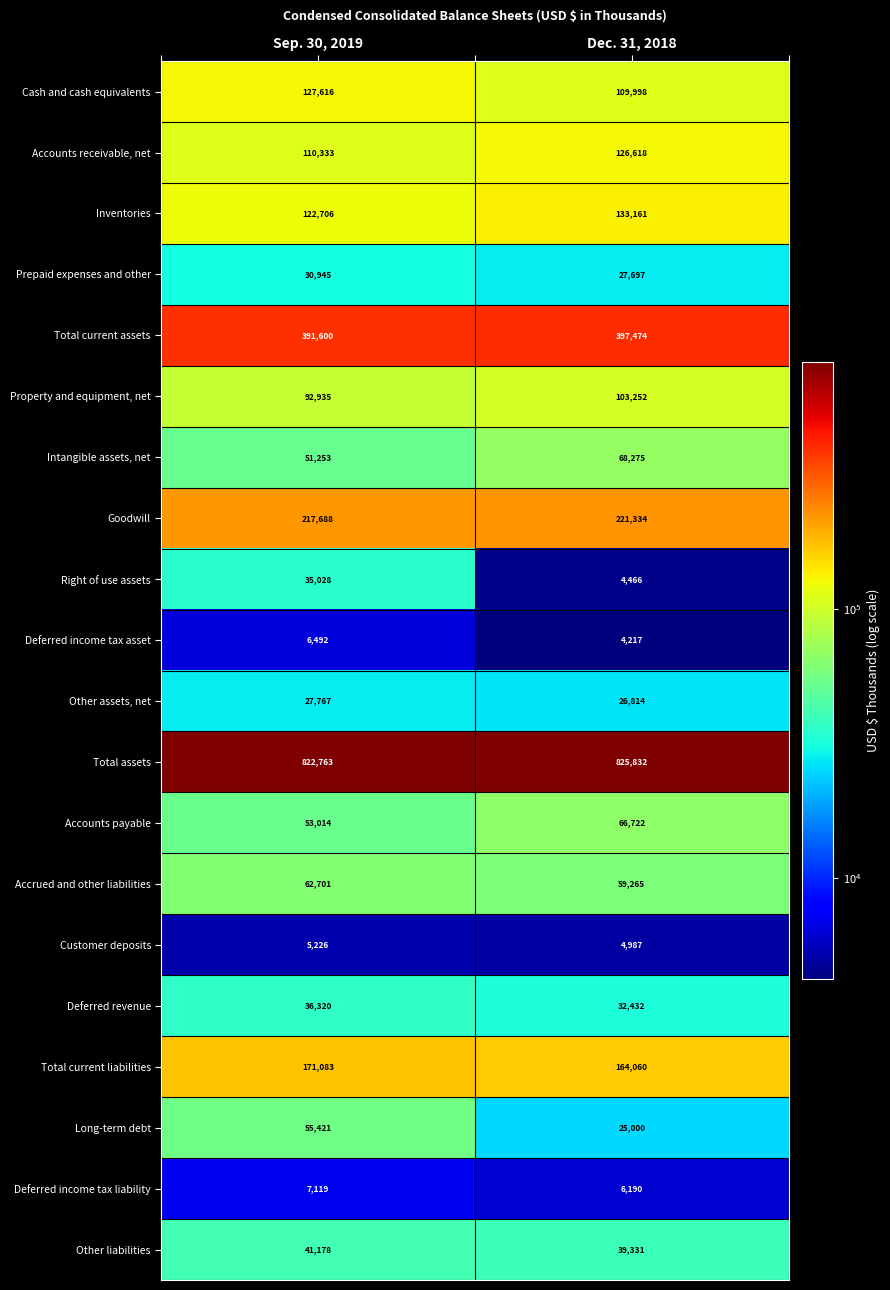

The Accrued and other liabilities series shows 59265 at Dec. 31, 2018. True or false?

True